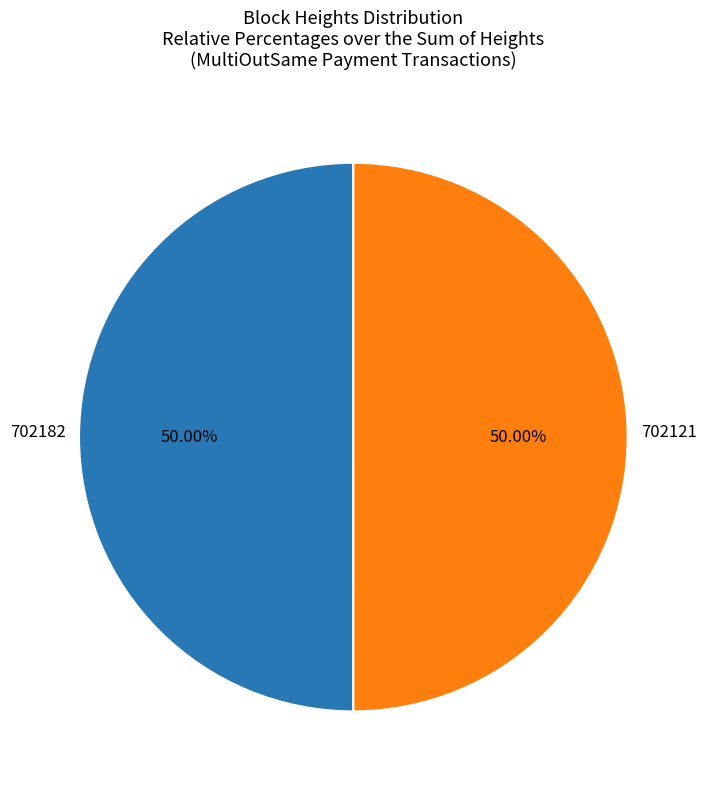

How much of the chart is everything except 702121?

50.0%